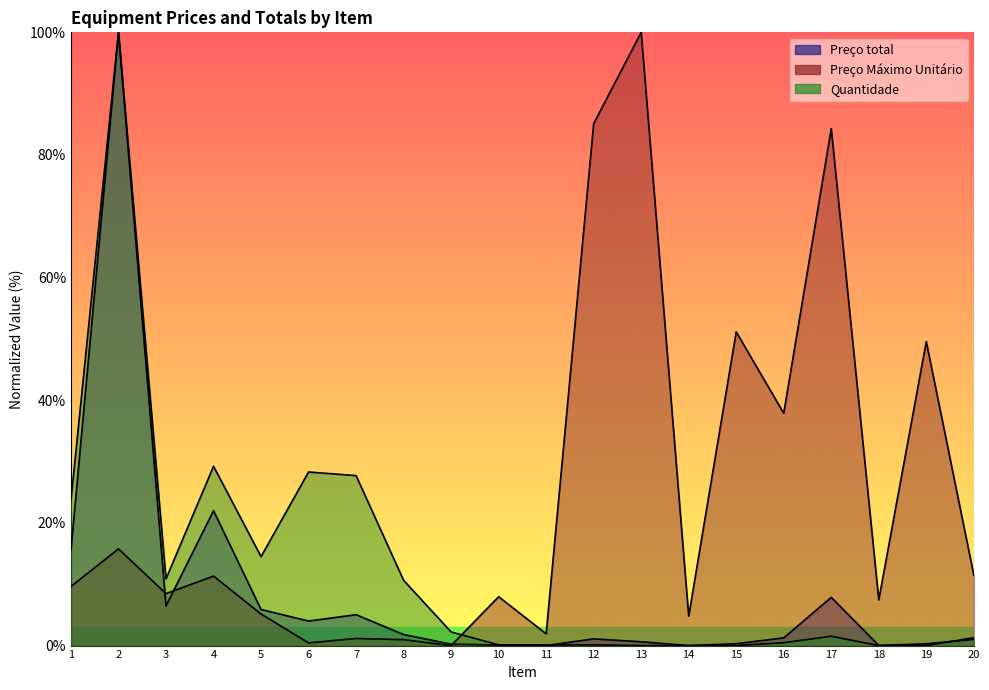

Where is Quantidade nearest to the value 50?

4